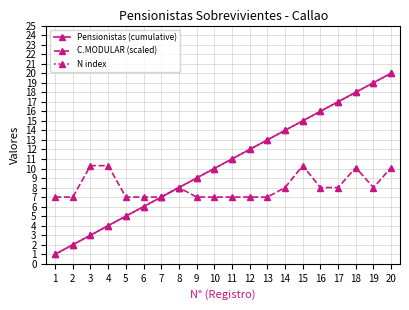

Does the chart have visible grid lines?

Yes